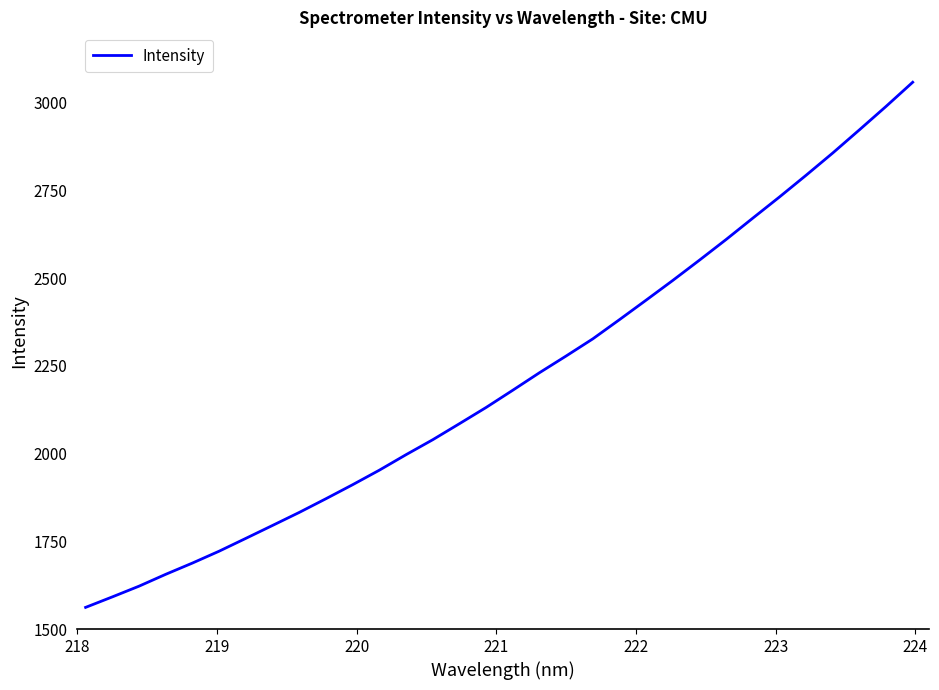

What is the maximum value shown in the chart?

3057.8